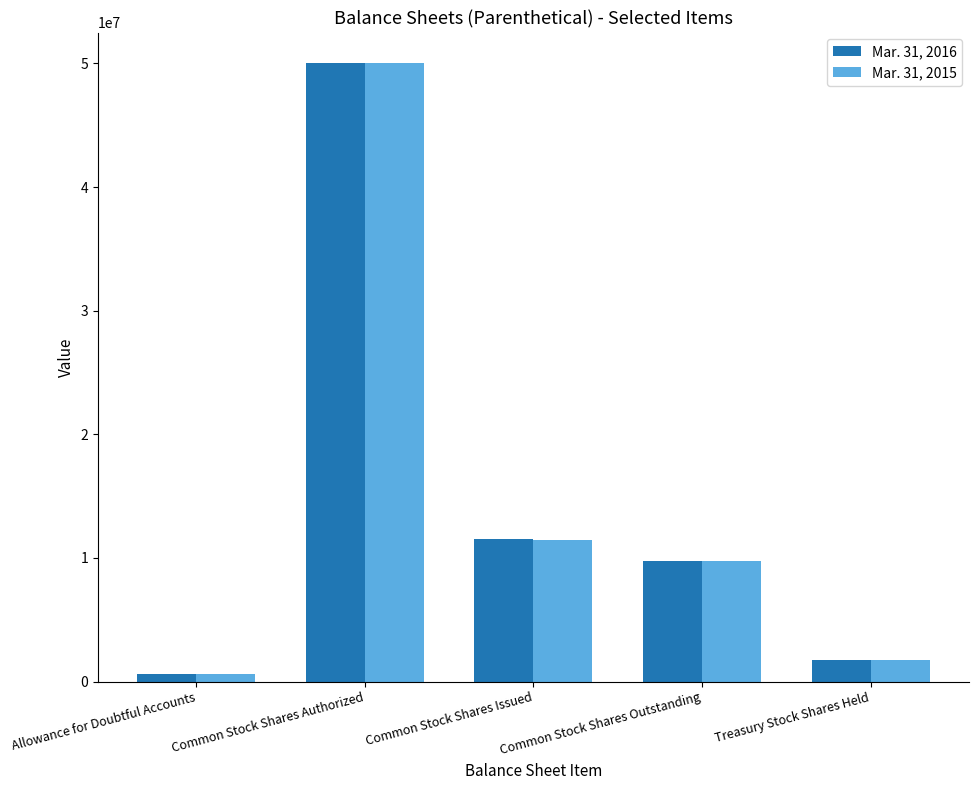

Does the chart contain stacked bars?

No